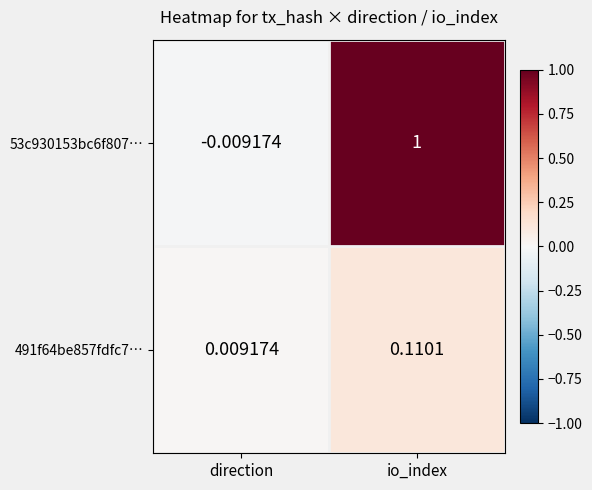

Which series has the largest total across all categories?

53c930153bc6f807…